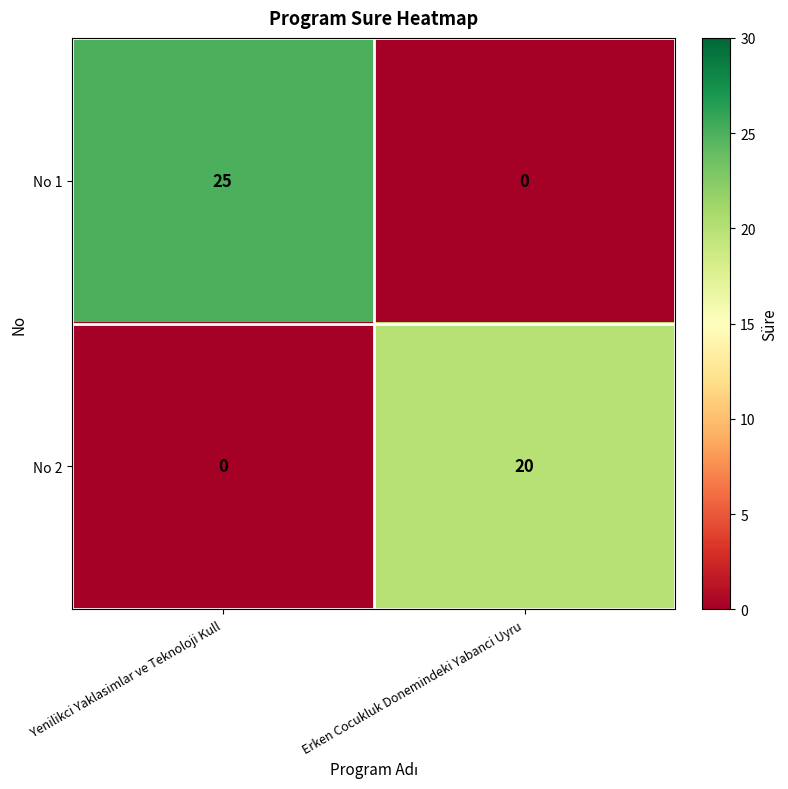

The value of No 1 at Erken Cocukluk Donemindeki Yabanci Uyru is 0. True or false?

True